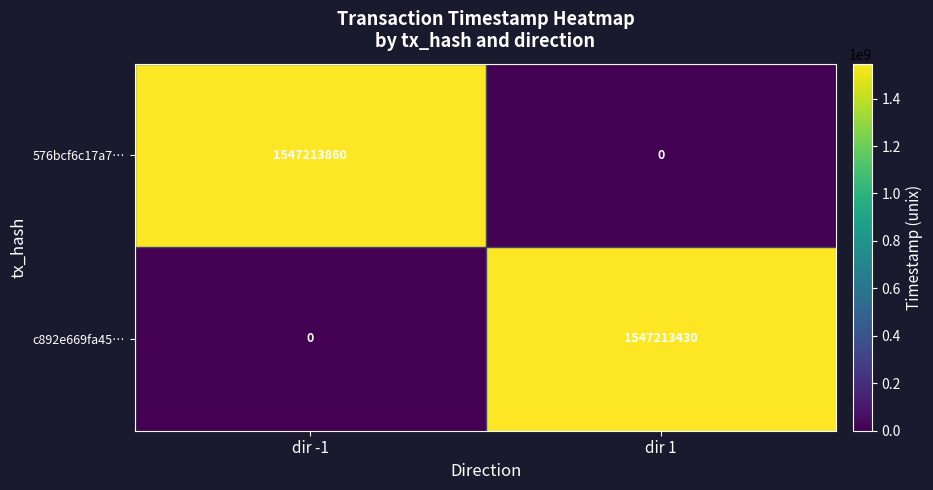

What is the total value across all series at dir -1?

1547213860